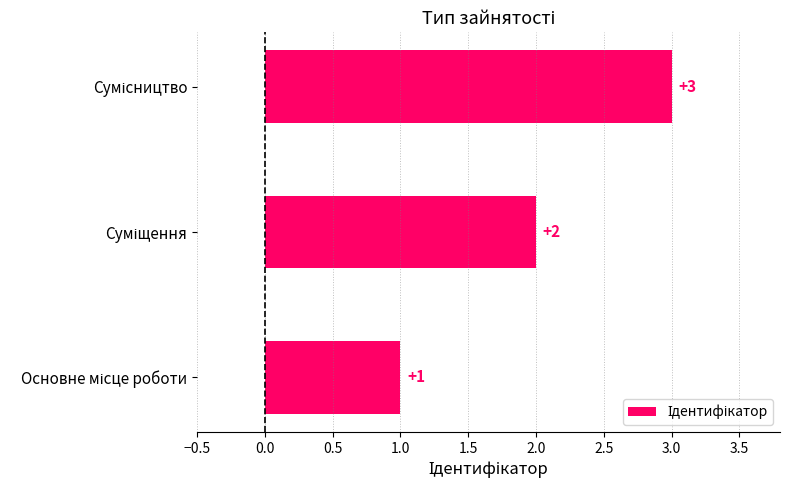

What is the greatest value displayed?

3